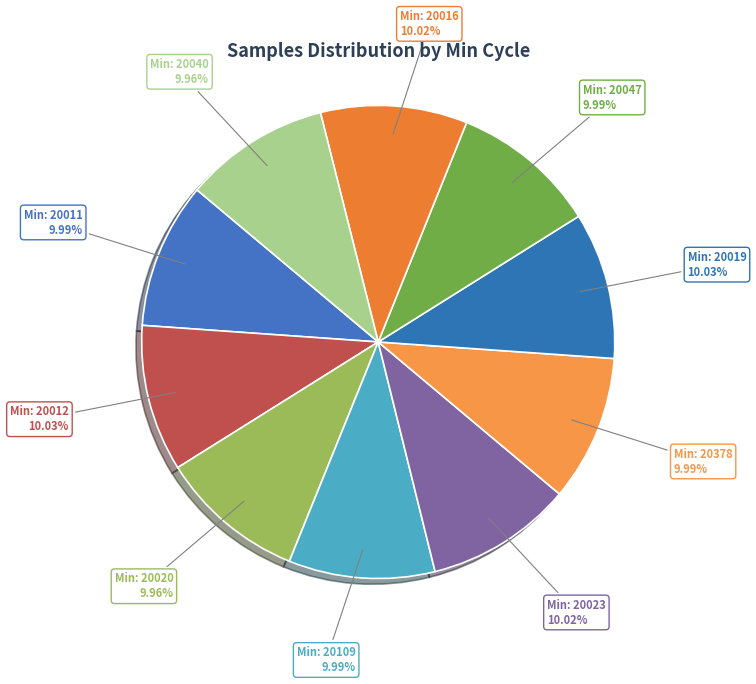

Count the number of slices in the pie.

10